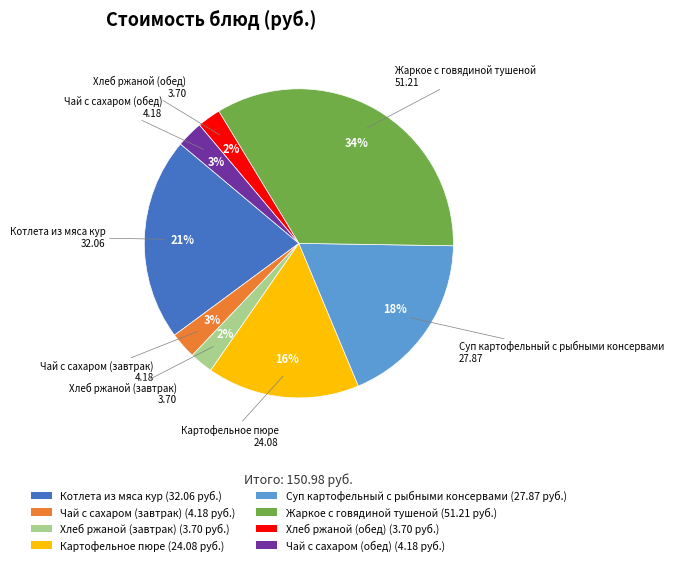

To the nearest percent, what is the combined percentage of Картофельное пюре and Хлеб ржаной (обед)?

18%